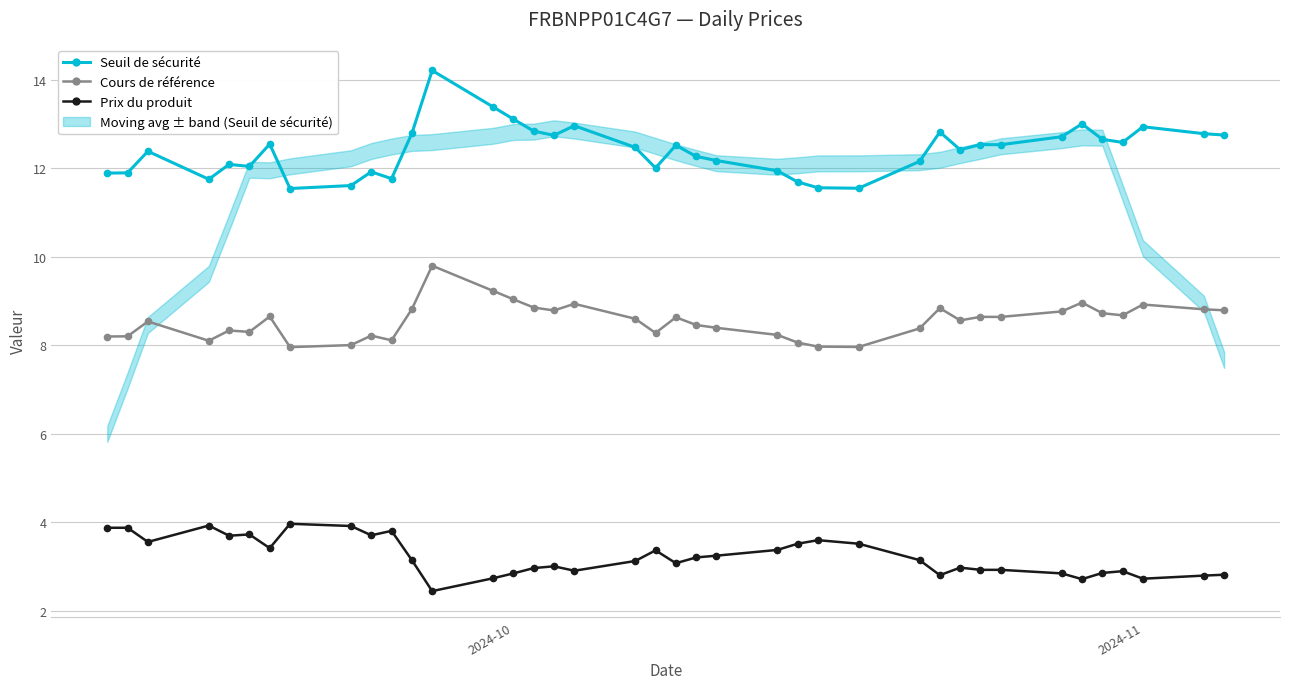

True or false: Cours de référence has more than 1 interior local peaks.

True